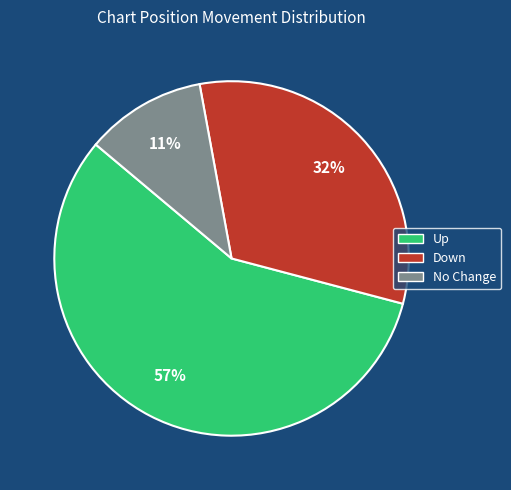

To the nearest percent, what is the difference between the largest and smallest slice percentages?

46%